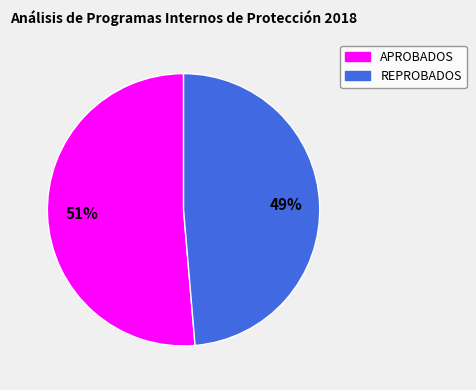

Does APROBADOS account for over 50% of the chart?

Yes